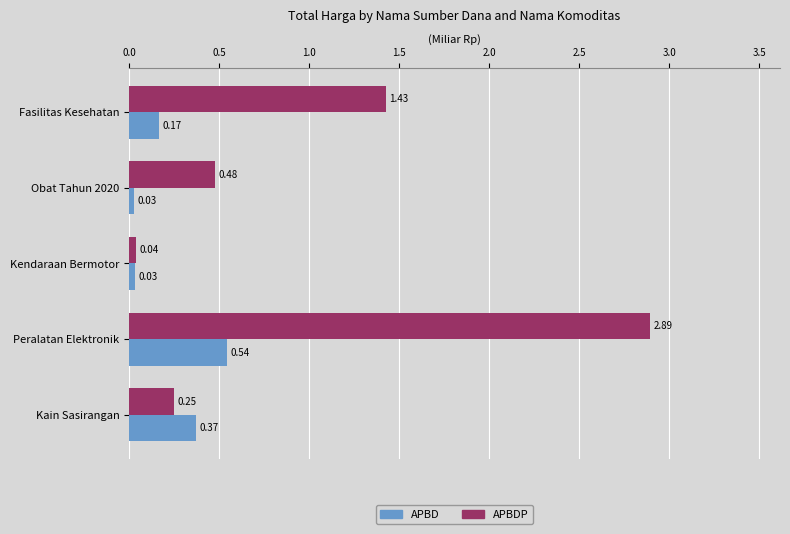

What is the sum of all APBDP values?

5.1